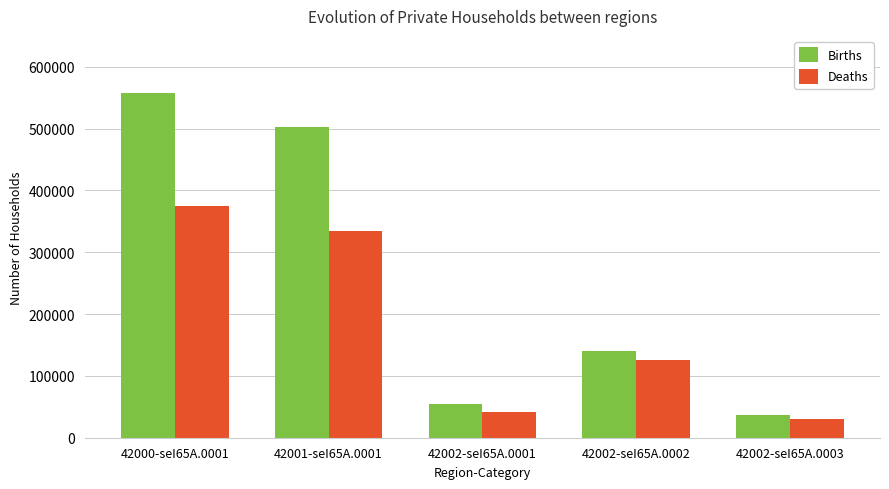

At which category is the sum across all series the highest?

42000-seI65A.0001